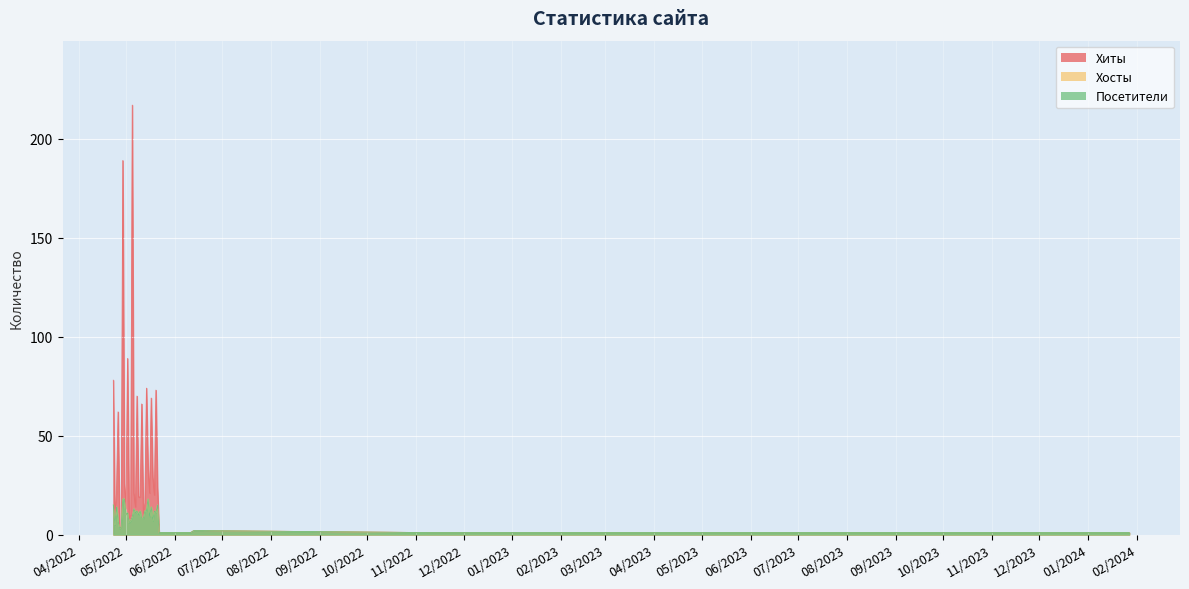

At which category is the sum across all series the highest?

2022-05-05